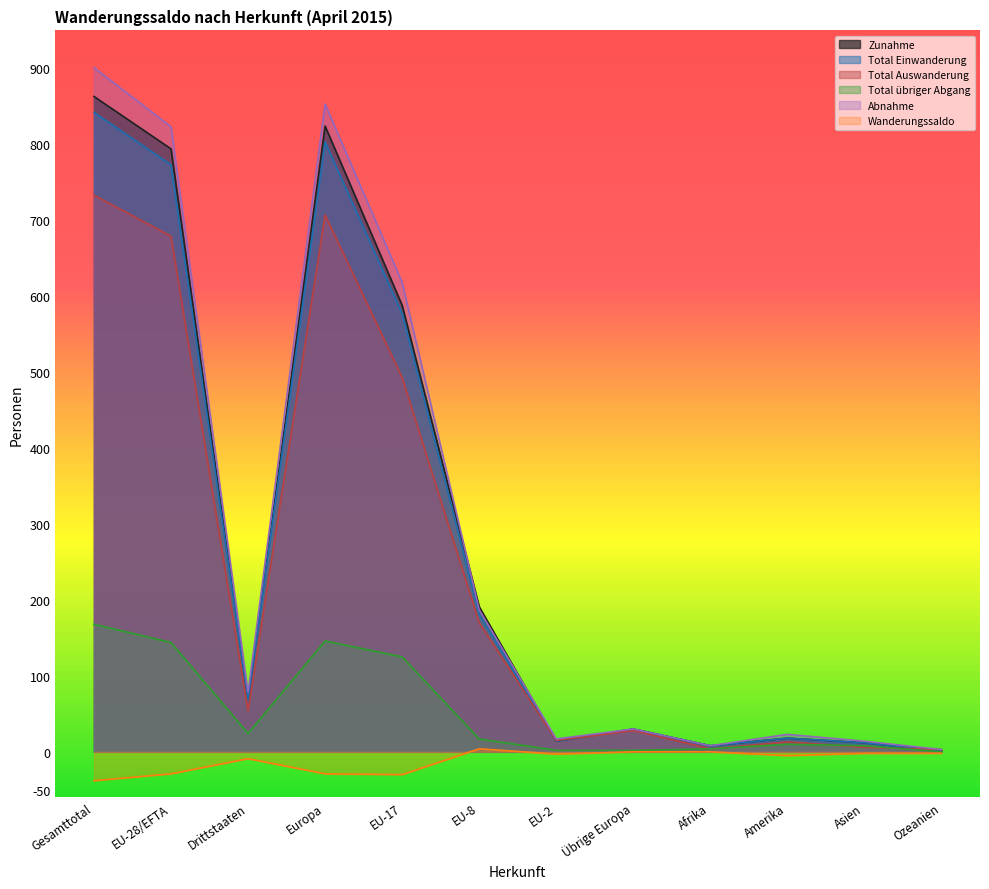

What is the value of the Total Auswanderung point at the 8th from the left?

28